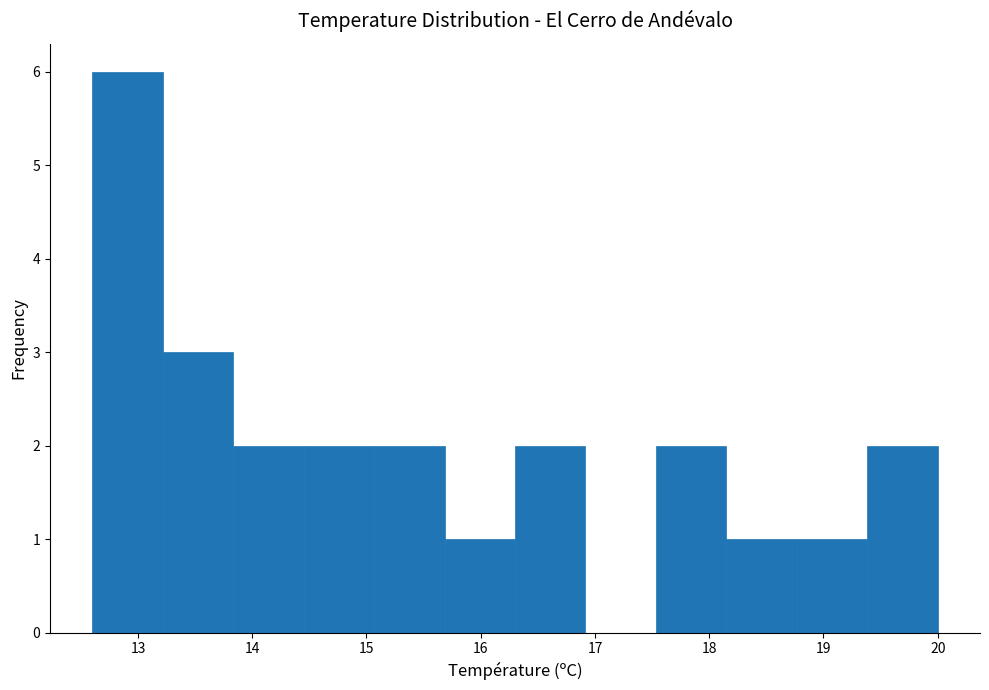

Reading left to right, transcribe this chart: for each bar, give the range it covers on the x-axis and its height. Neither the bar edges nor the heights are printed on the chart, so give them approximately, as read against the axes.

12.6 to 13.2: 6
13.2 to 13.8: 3
13.8 to 14.5: 2
14.5 to 15.1: 2
15.1 to 15.7: 2
15.7 to 16.3: 1
16.3 to 16.9: 2
16.9 to 17.5: 0
17.5 to 18.2: 2
18.2 to 18.8: 1
18.8 to 19.4: 1
19.4 to 20.0: 2